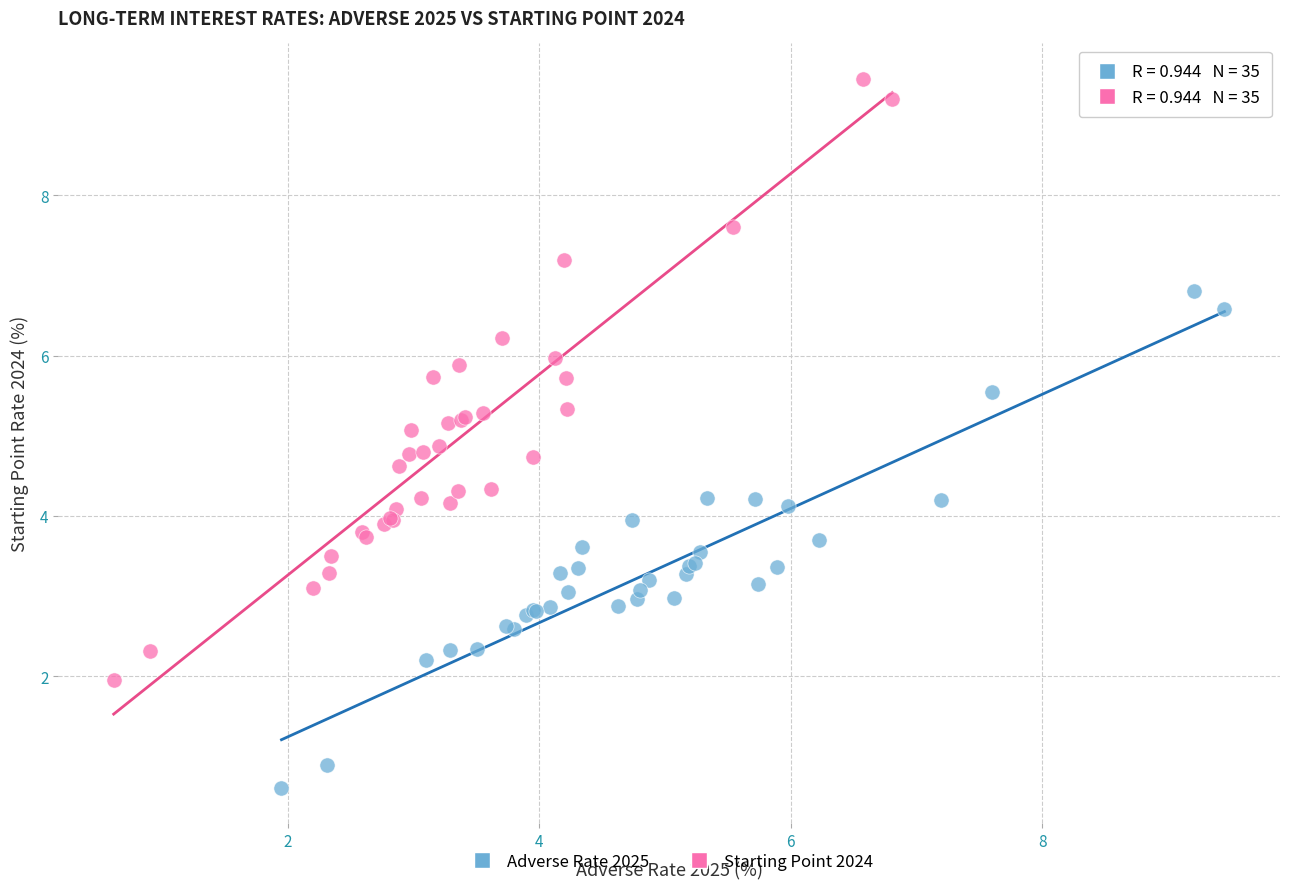

Which series has the widest spread of Y values?

Starting Point 2024